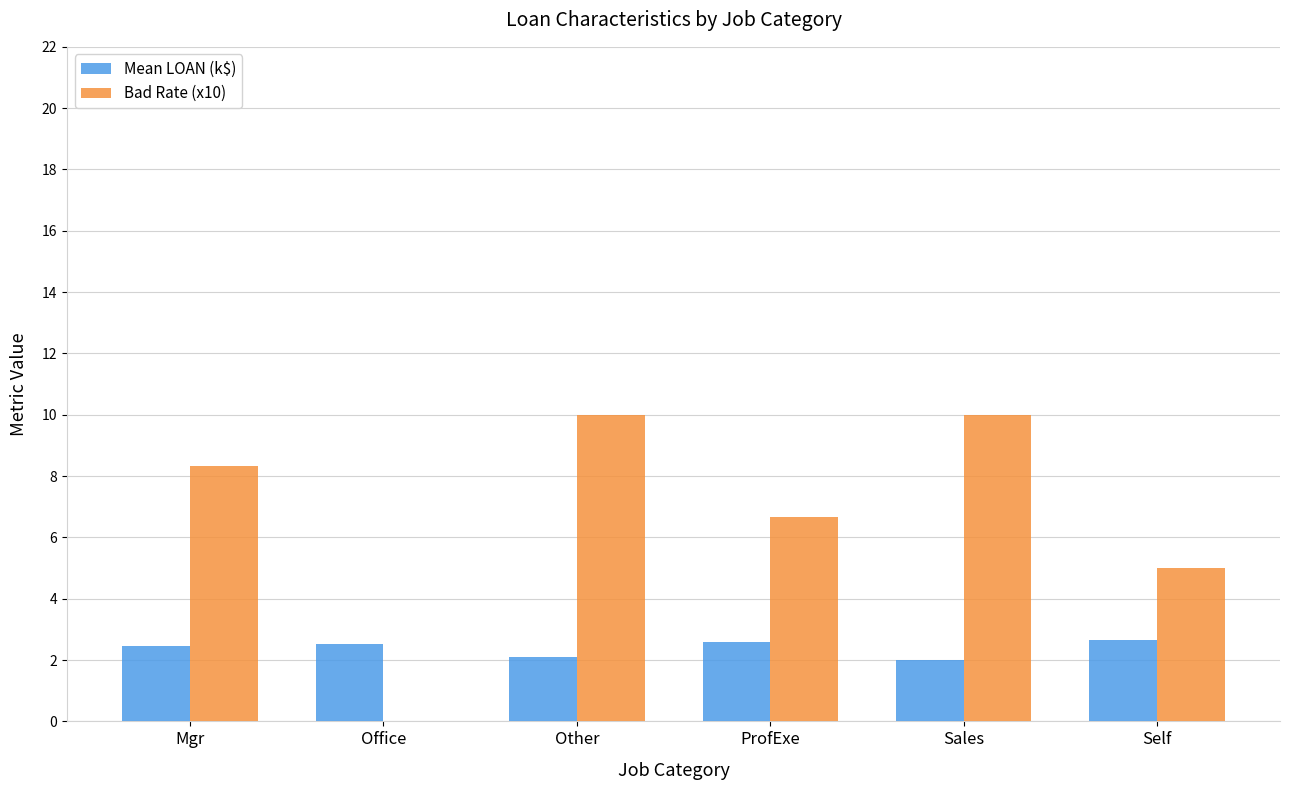

The value of Bad Rate (x10) at Self is 7.2. True or false?

False